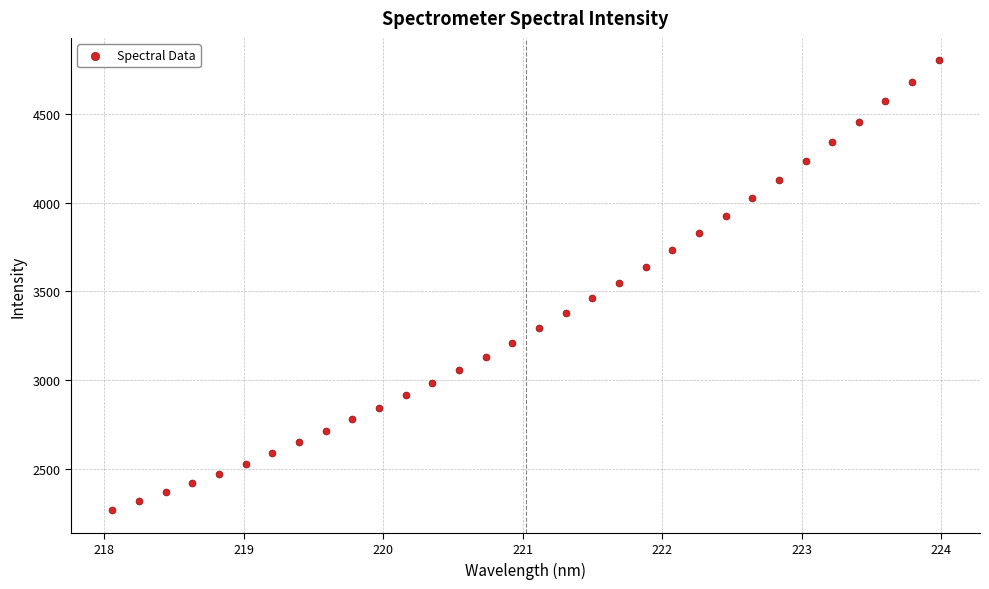

What is the range of Y values (max minus min)?

2540.9